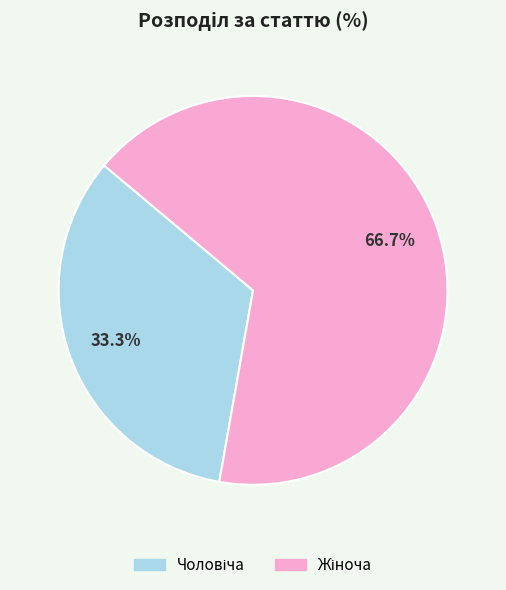

Is there any slice that represents more than half of the pie?

Yes